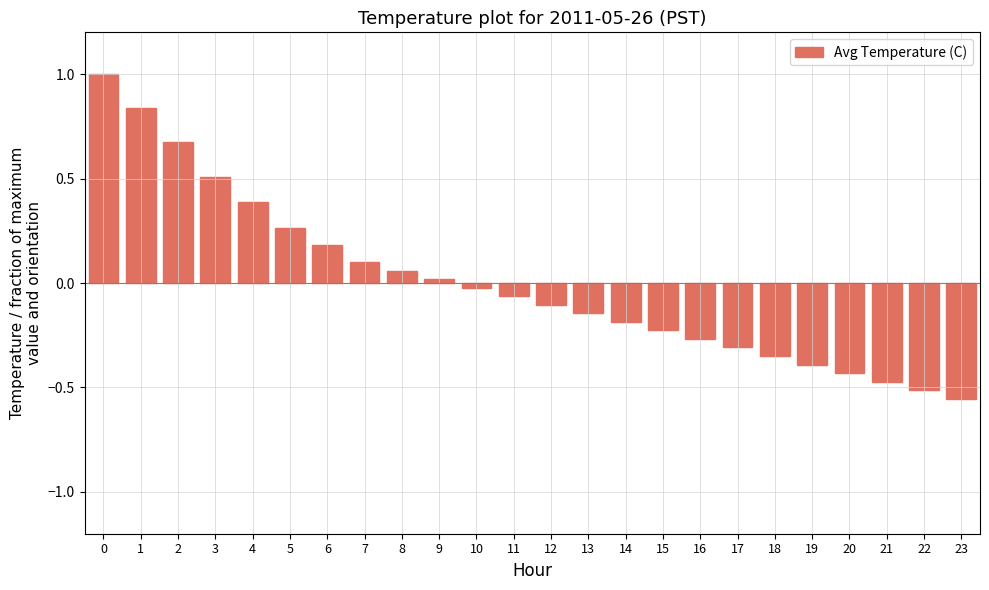

True or false: the data shows 0.1 at 8.

True